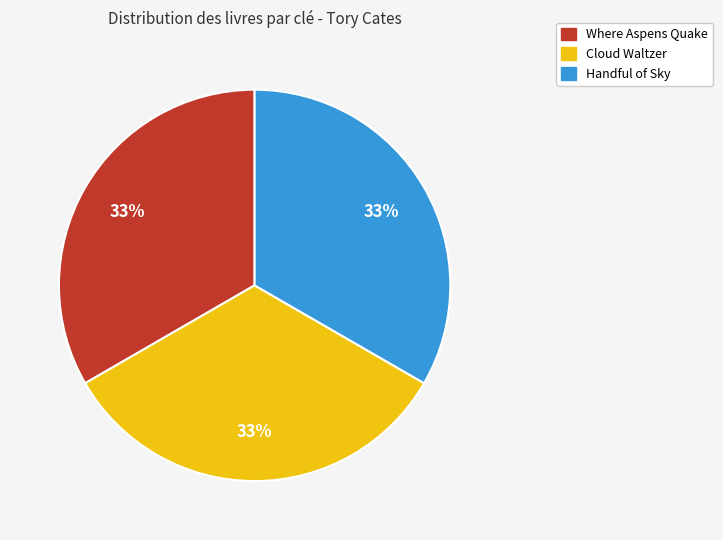

Combined, do Cloud Waltzer and Where Aspens Quake account for over 50%?

Yes